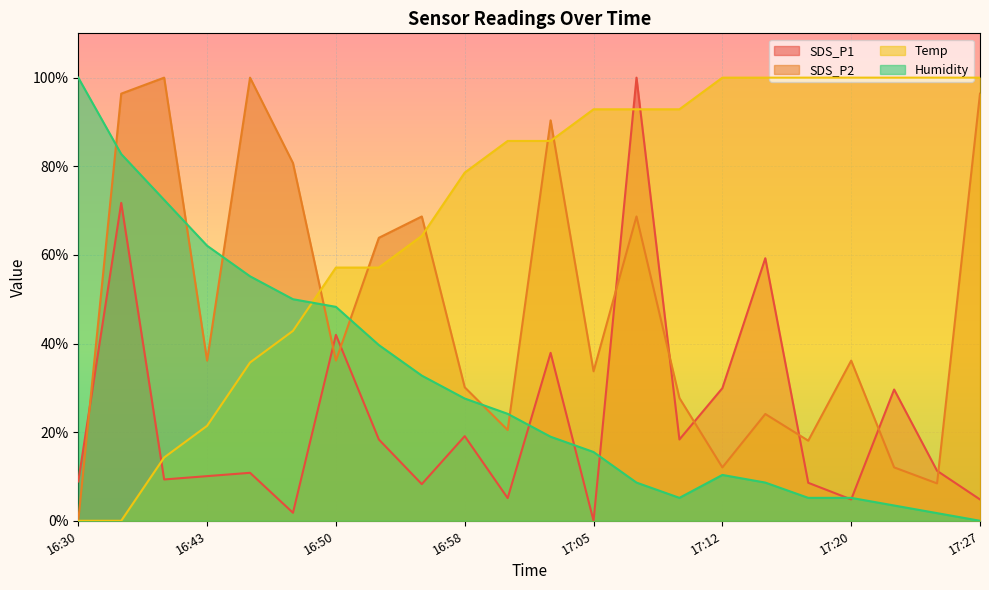

True or false: SDS_P2 has a value of 20.5 at 17:00.

True